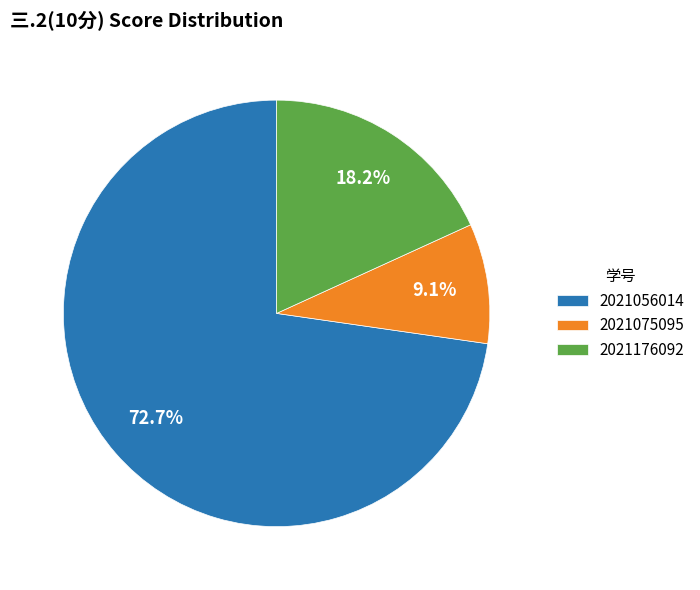

Approximately how many times larger is the value at 2021056014 compared to 2021176092?

4.0